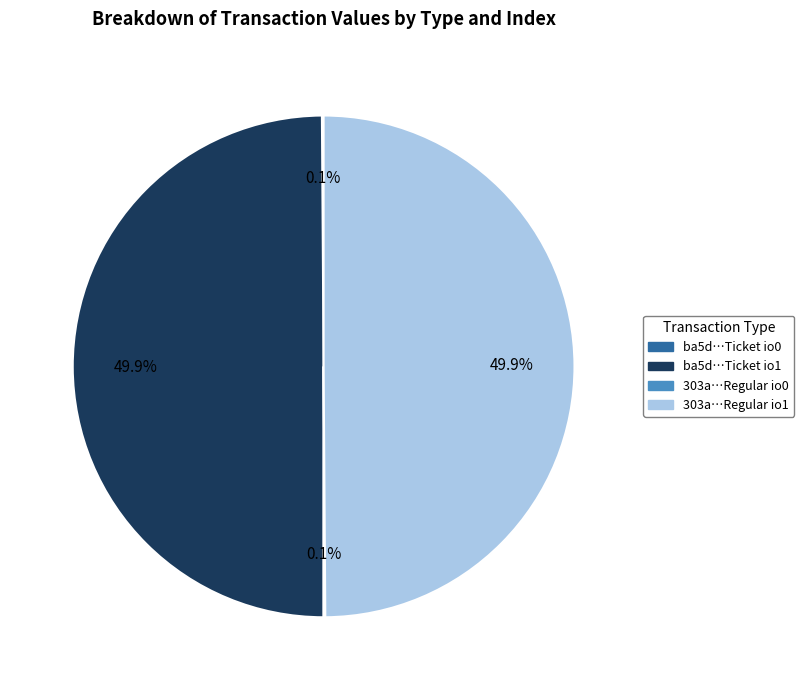

Which category has the smallest portion of the pie?

tx_type: Ticket (io_index 0)